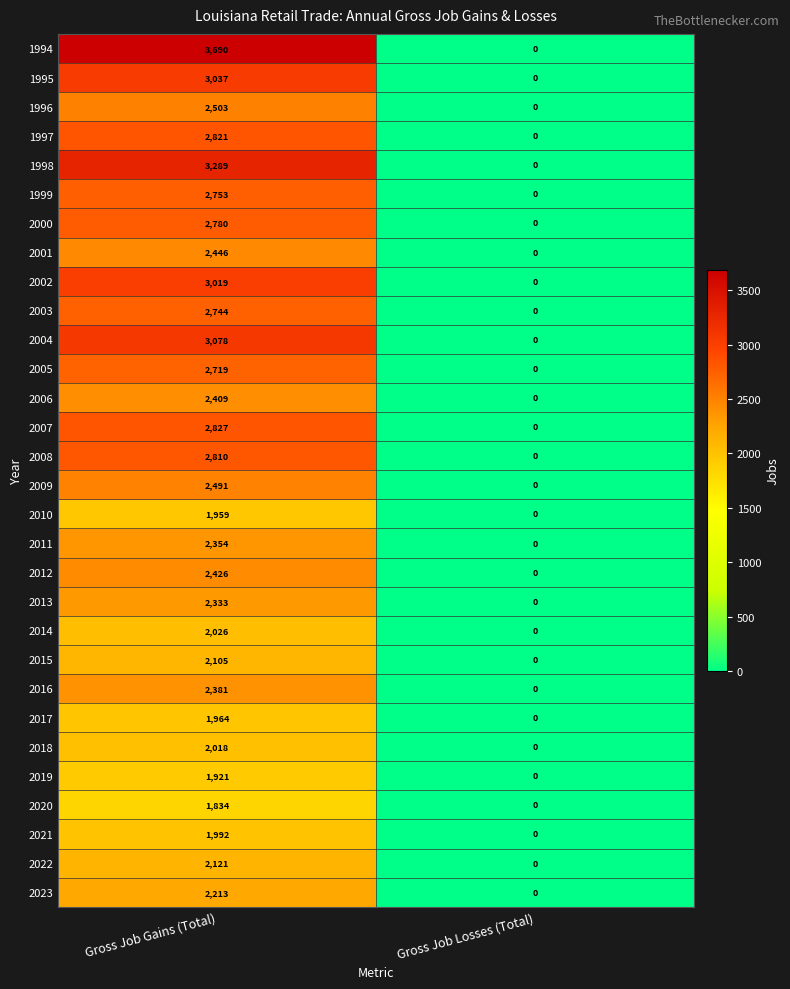

At which category is the sum across all series the highest?

Gross Job Gains (Total)